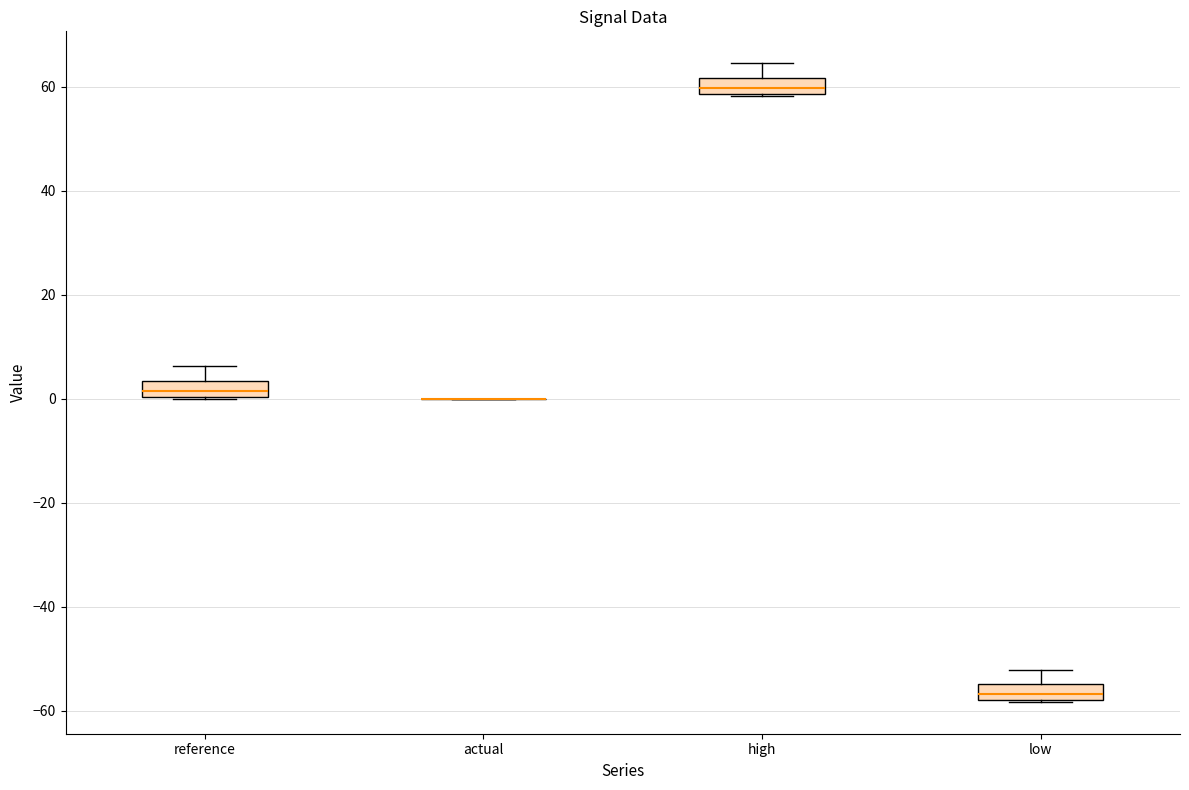

Reading left to right, read every box against the y-axis: the position of its median line, the range the box covers, and the ends of its whiskers. The values are not printed on the chart, so give them approximately, as read against the axis.

reference: median 2, box 0 to 4, whiskers 0 to 6
actual: box collapsed to a line at 0, whiskers 0 to 0
high: median 60, box 58 to 62, whiskers 58 to 64
low: median -56, box -58 to -54, whiskers -58 to -52